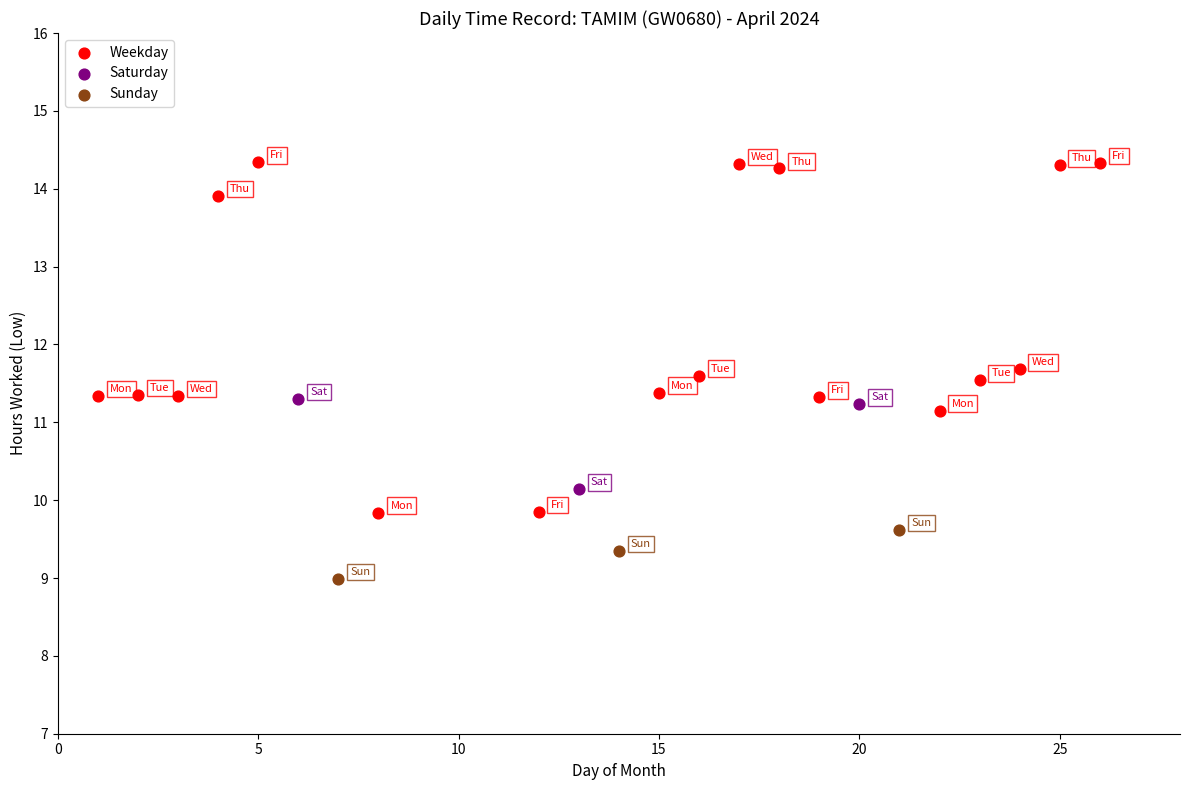

Which series has the widest spread of Y values?

Weekday